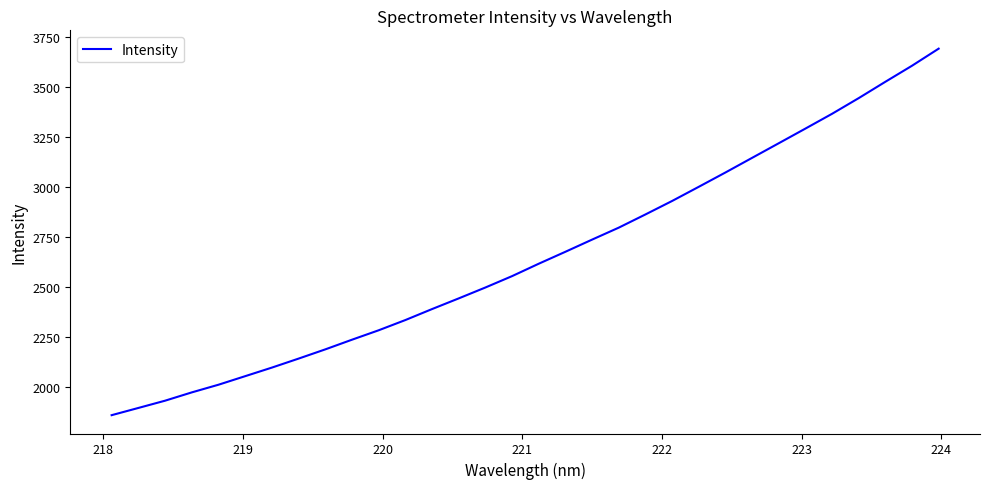

What is the minimum value shown in the chart?

1857.5